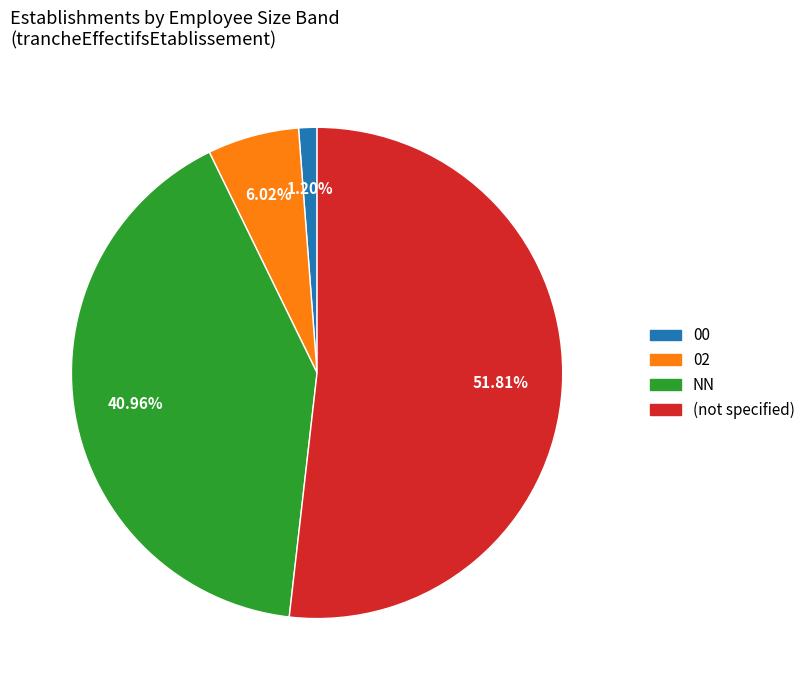

Is there any slice that represents more than half of the pie?

Yes